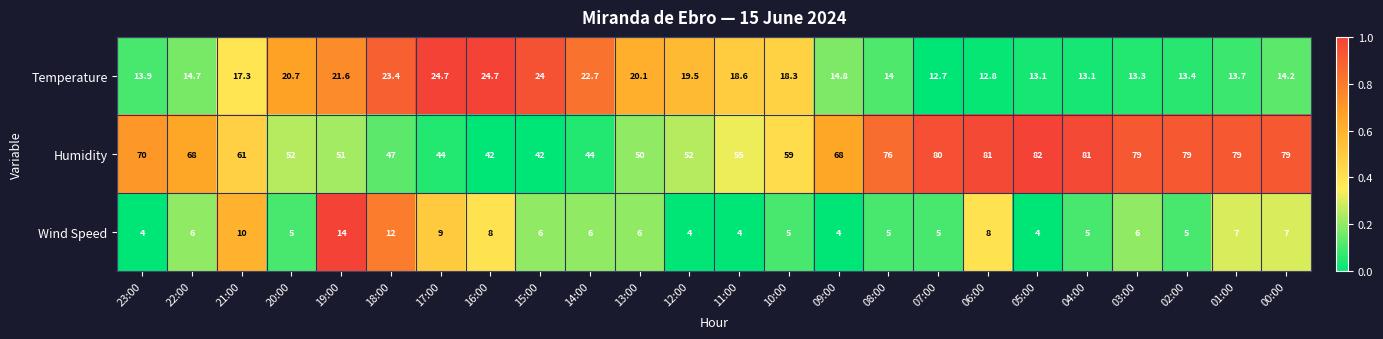

What is the greatest value displayed?

82.0